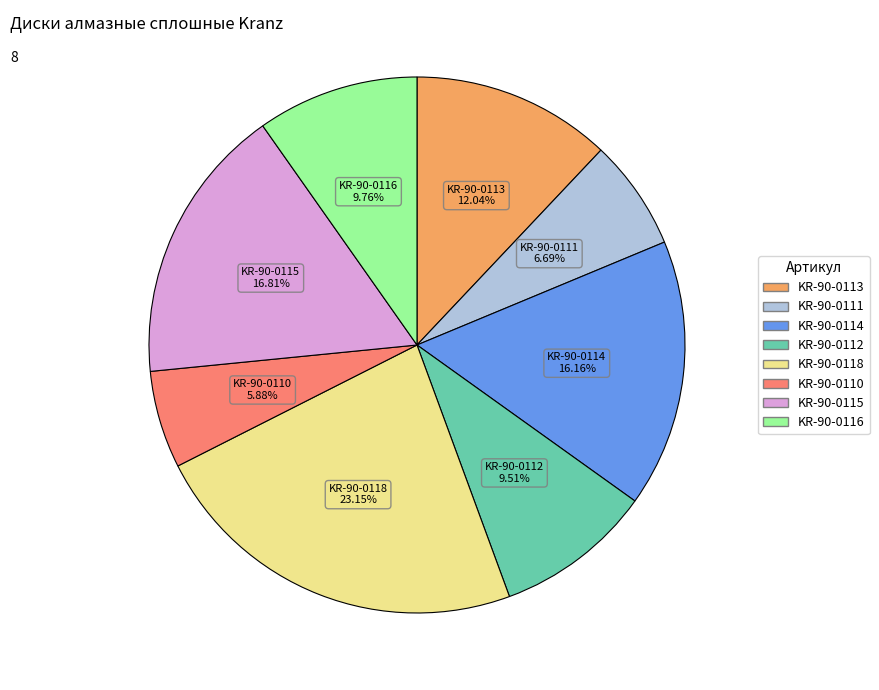

Which slice is the largest?

KR-90-0118